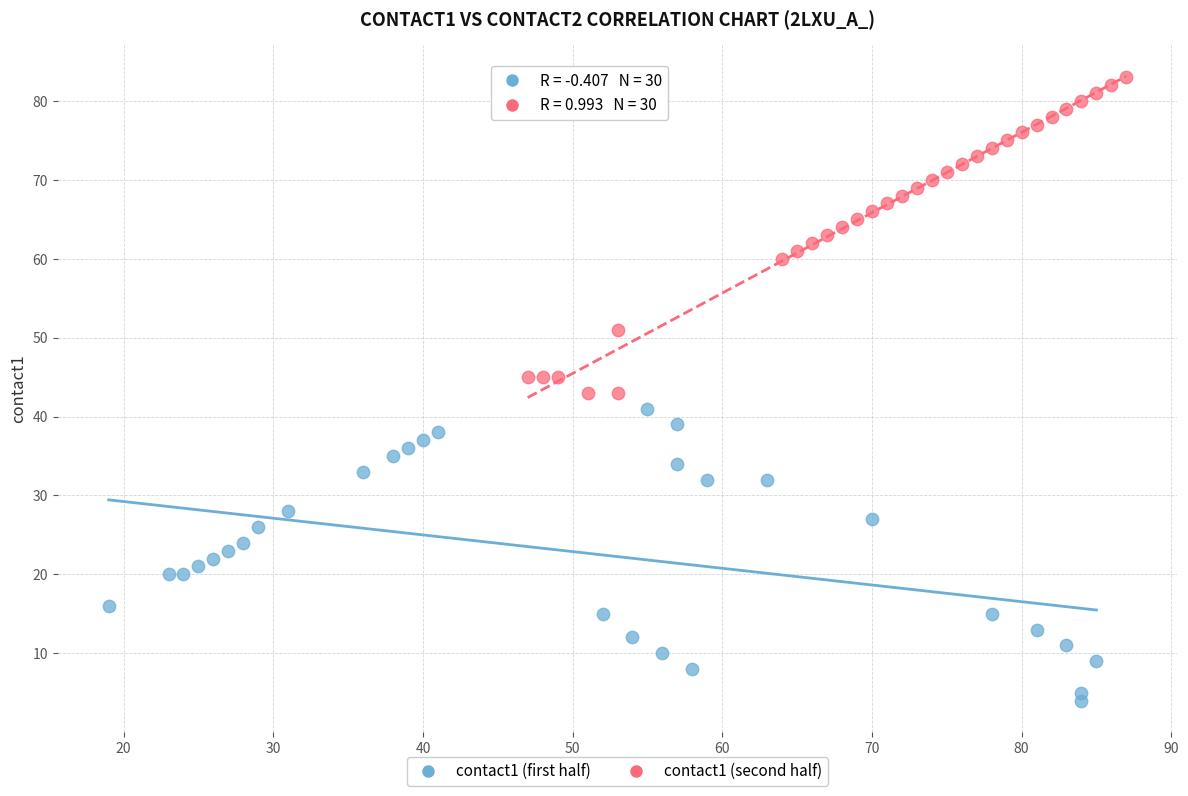

Which series contains the highest Y value?

contact1 (second half)